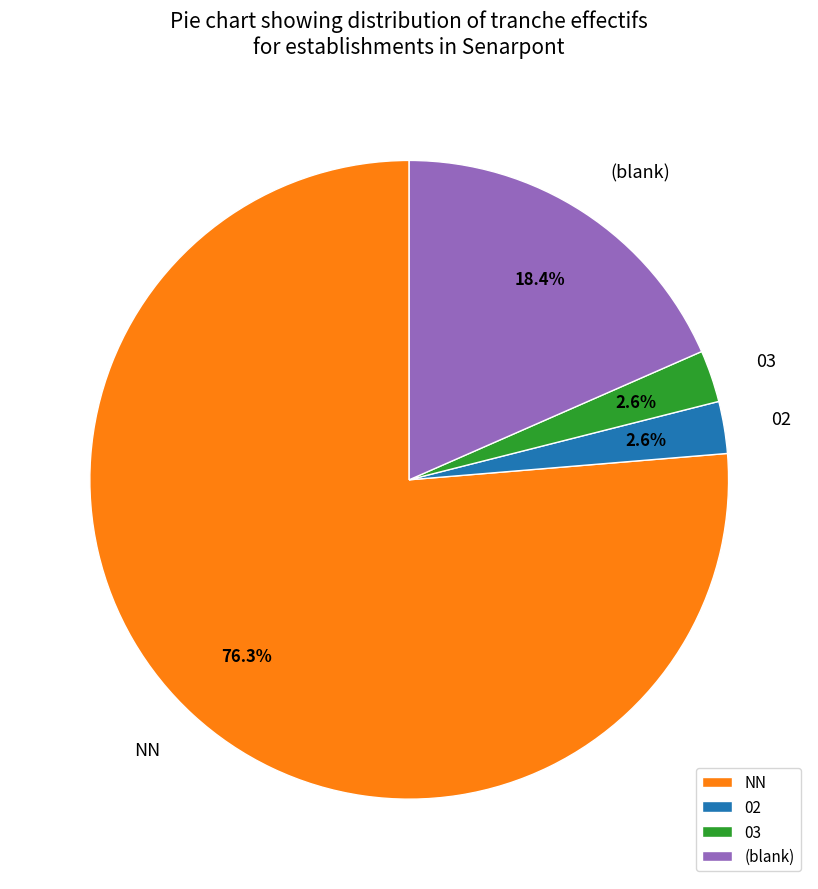

What is the largest slice in the pie chart?

NN